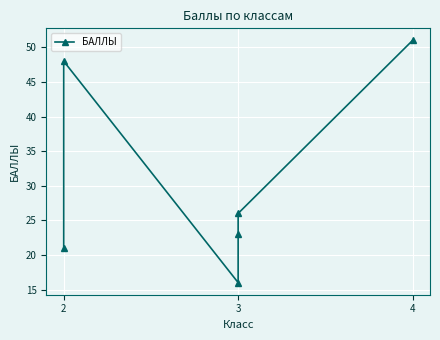

The chart shows a value of 34 at 3. True or false?

False